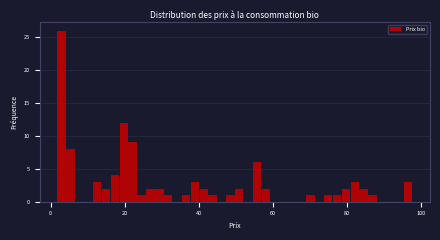

Read against the x-axis, roughly where is the centre of the tallest bar?

2